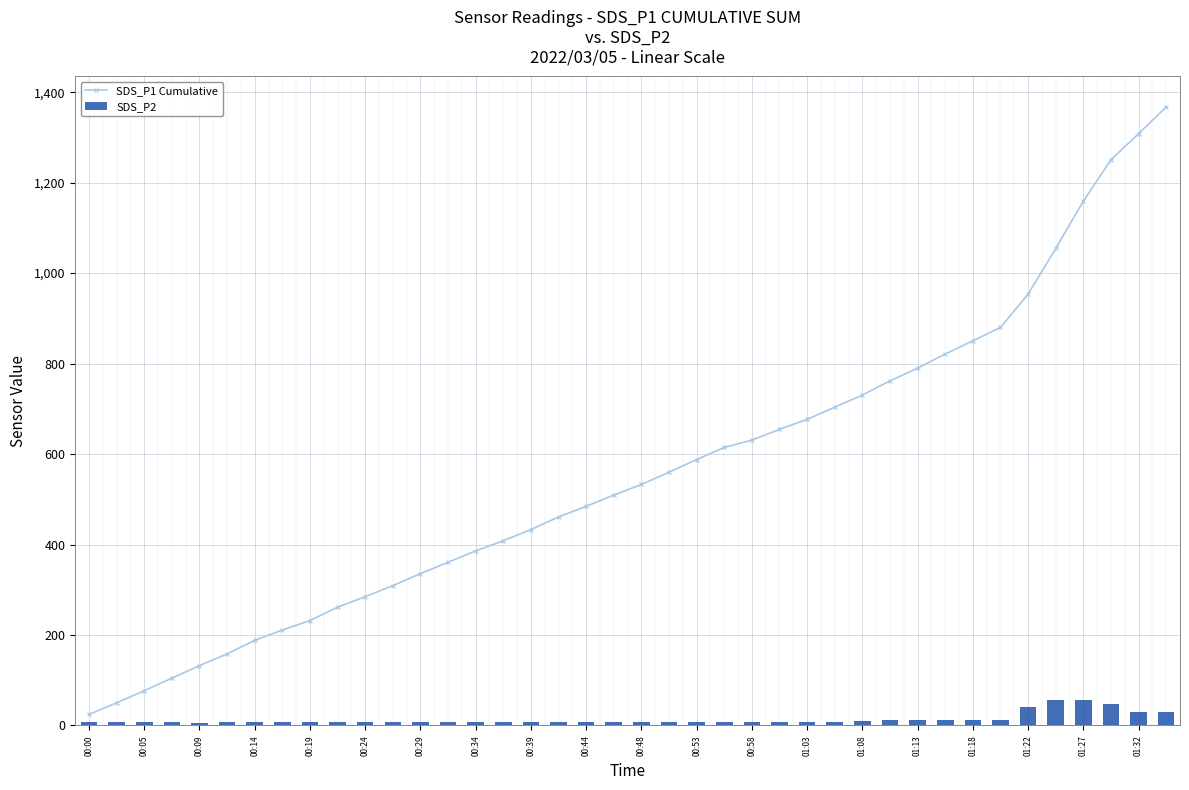

The value of SDS_P2 at 33 is 4.7. True or false?

False